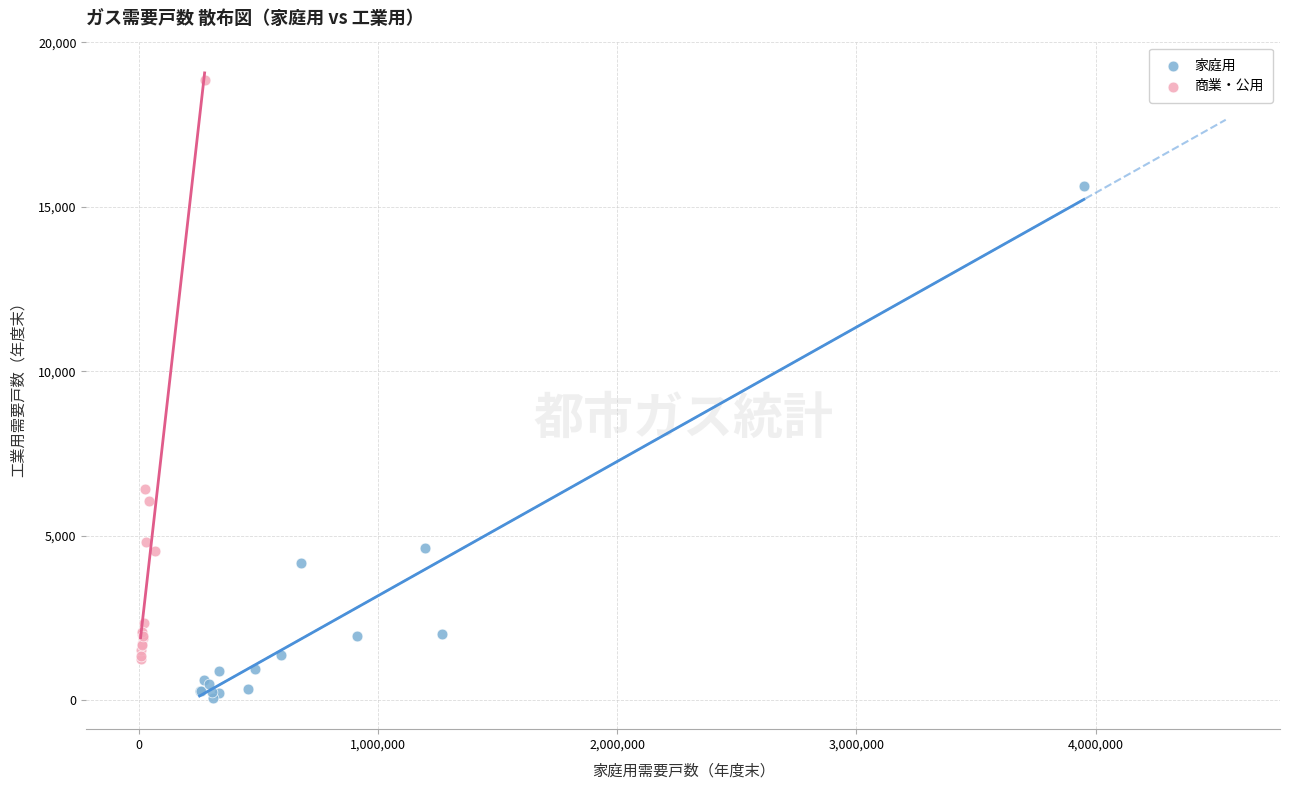

Which series has the widest spread of Y values?

商業・公用